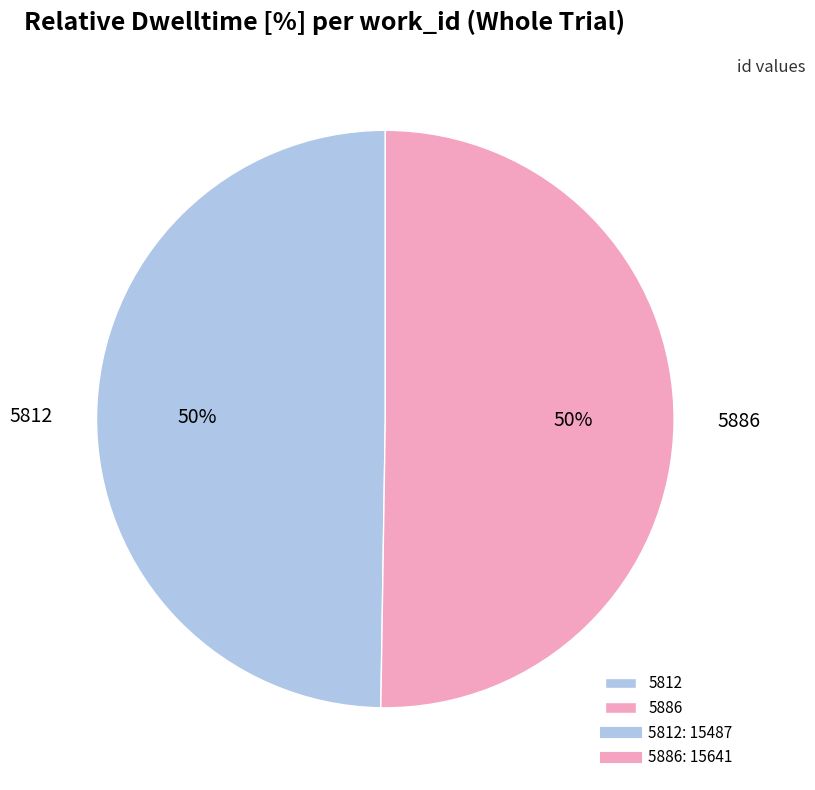

Approximately how many times larger is the value at 5812 compared to 5886?

1.0